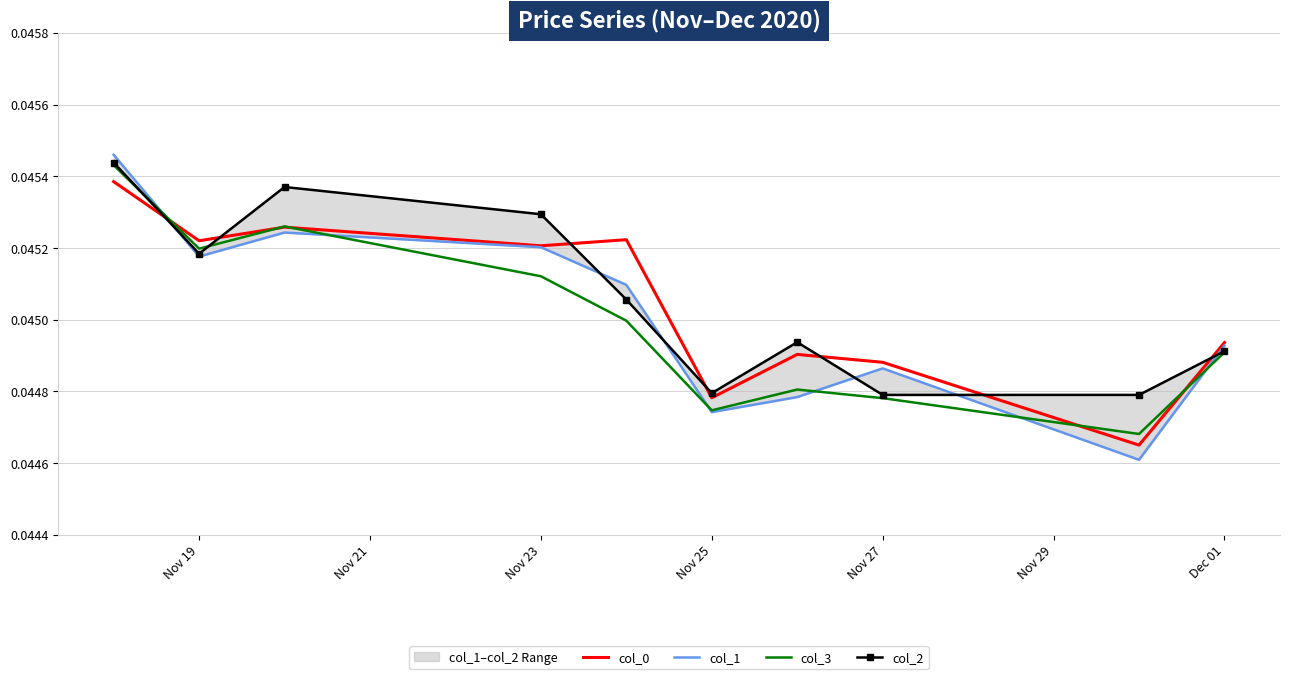

The col_0 series shows 0.0 at Nov 23. True or false?

False